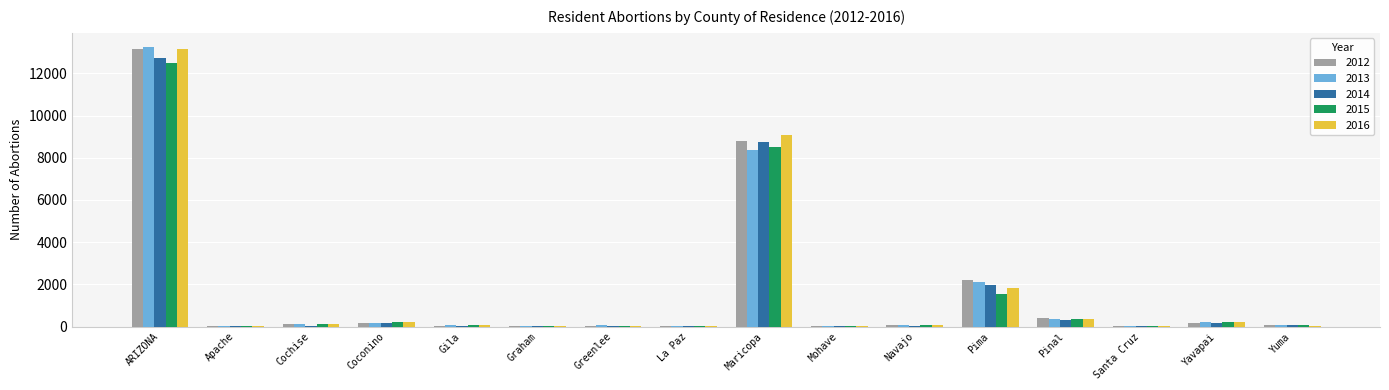

At which label does 2015 reach its peak?

ARIZONA